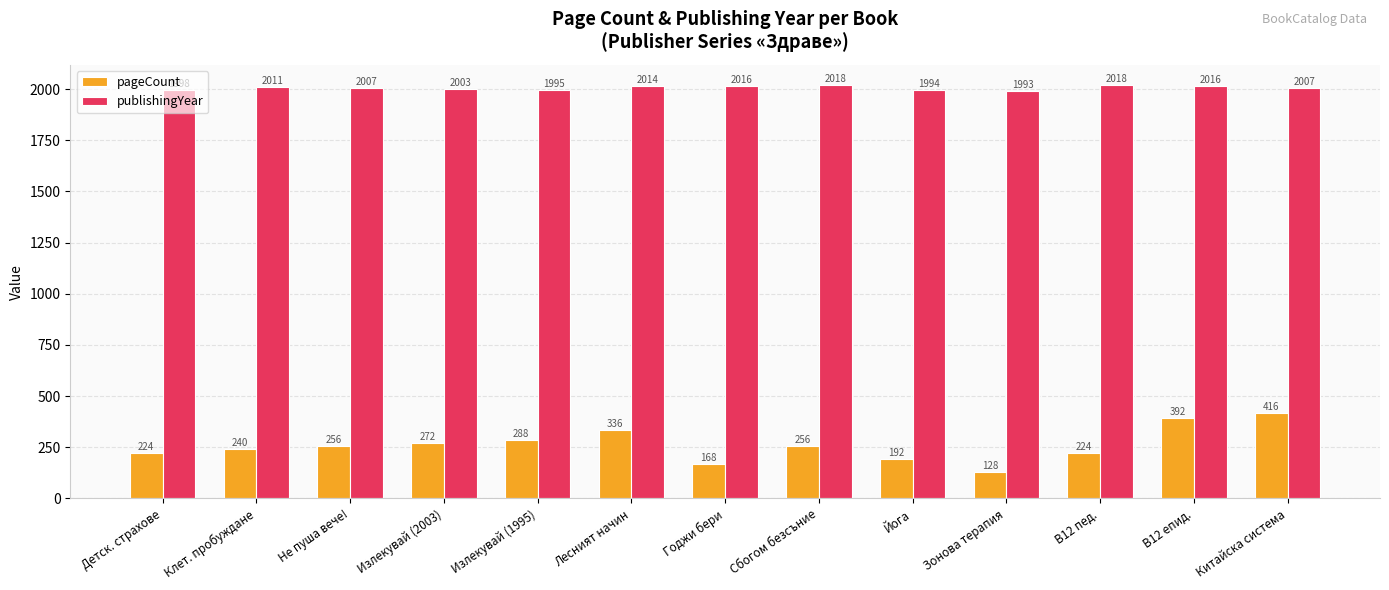

What is the total value across all series at Годжи бери?

2184